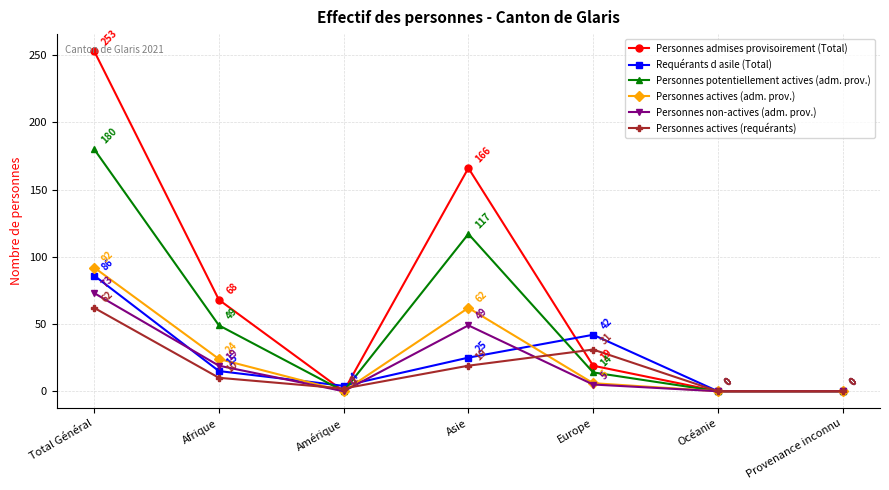

The Requérants d asile (Total) series shows 42 at Europe. True or false?

True